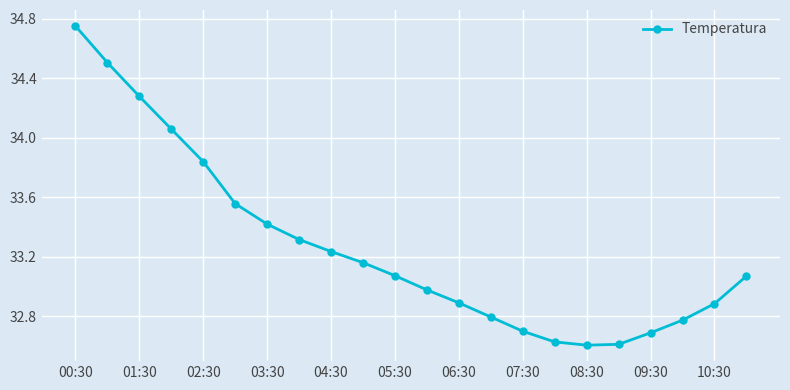

What is the difference between the second highest and second lowest values?

1.9